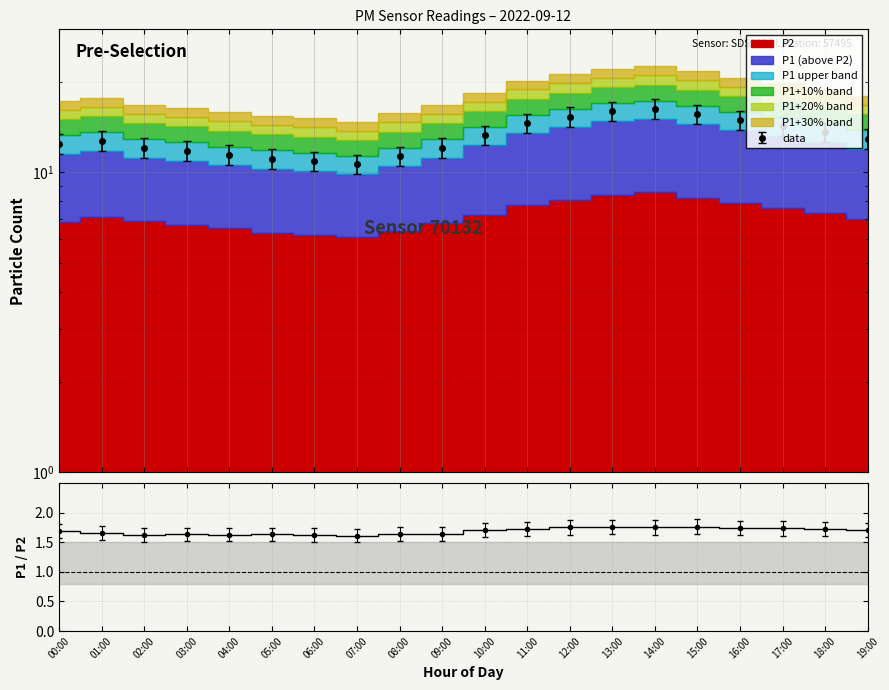

True or false: the data has more than 1 interior local peaks.

True